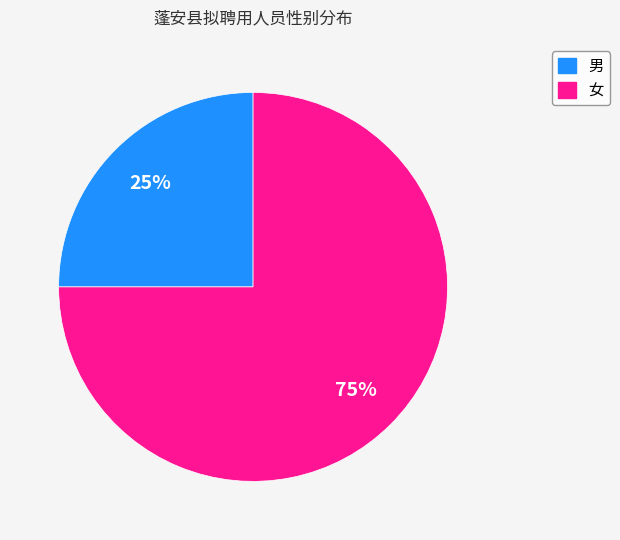

Which category accounts for the majority?

女